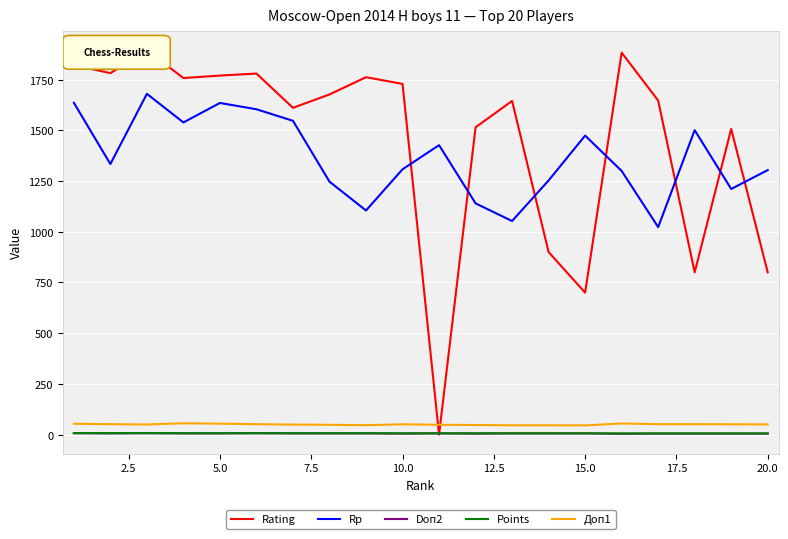

Which series has the widest spread of values?

Rating